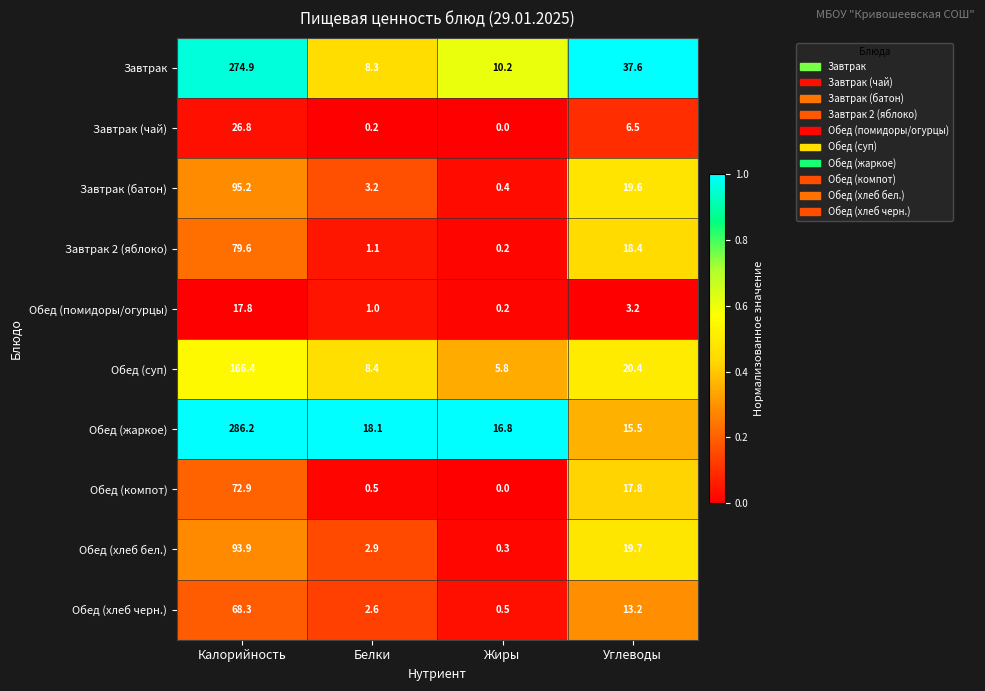

At which category is the sum across all series the highest?

Калорийность